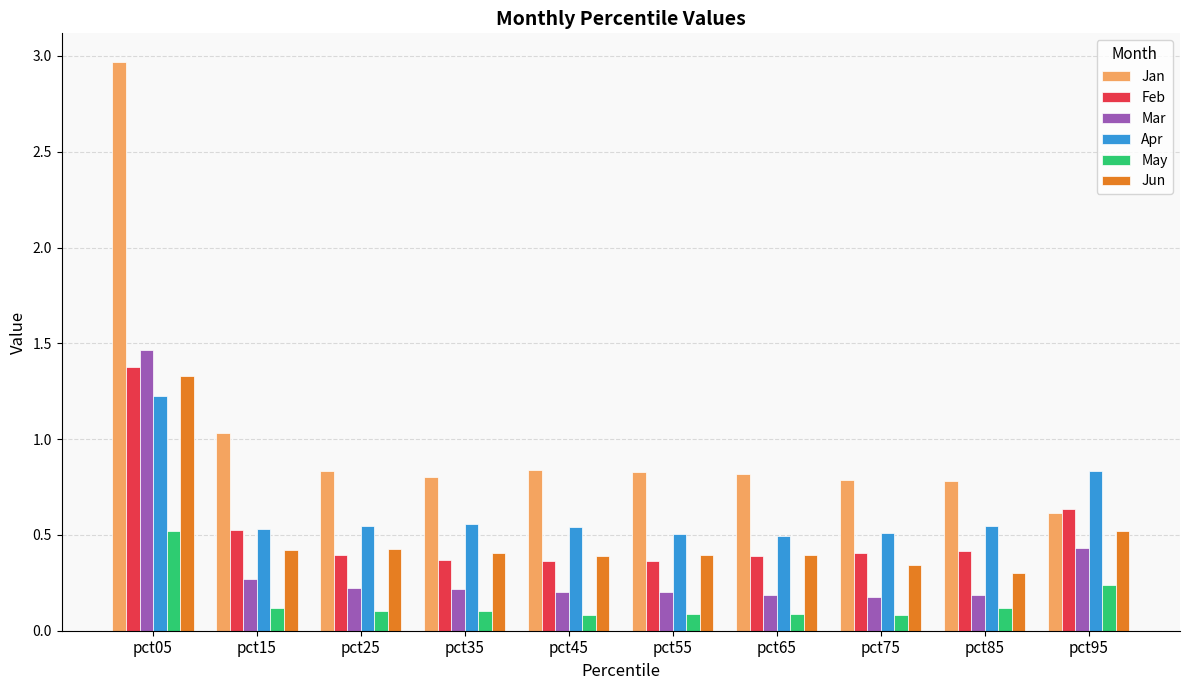

True or false: Jun has a value of 0.6 at pct15.

False